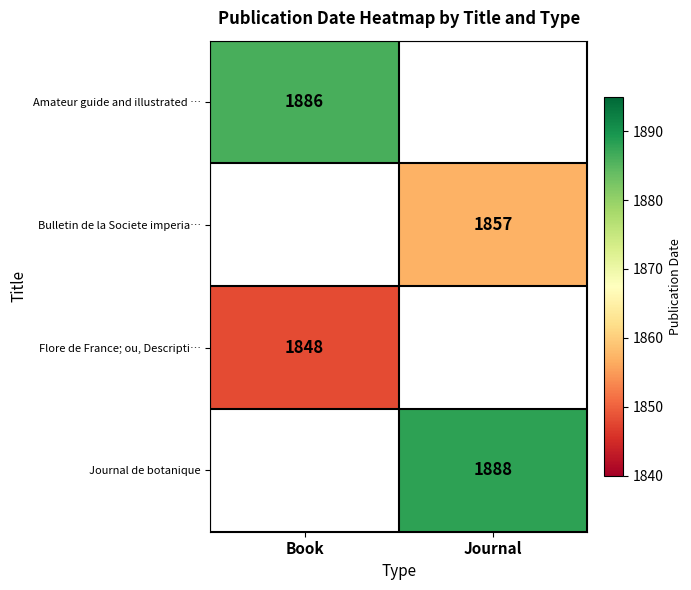

What is the minimum value shown in the chart?

1848.0